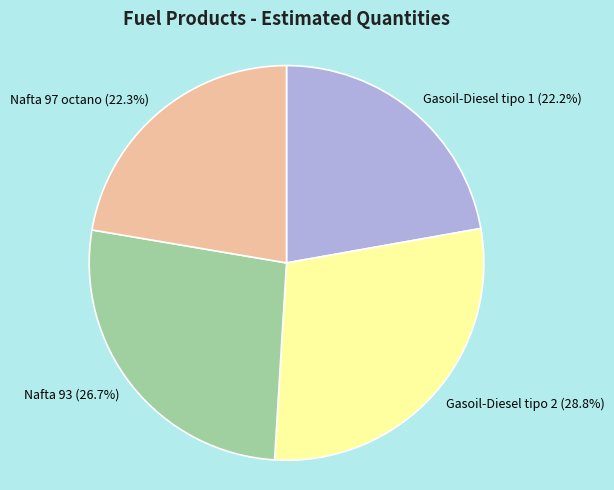

What percentage is the Gasoil-Diesel tipo 1 slice, to the nearest percent?

22%